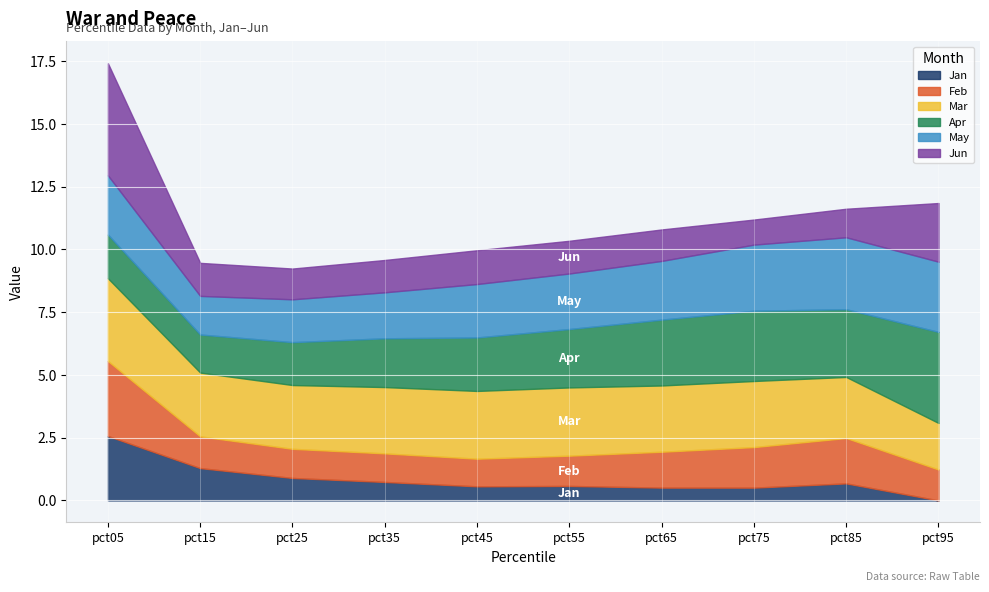

Does the chart display data point markers on the line(s)?

No